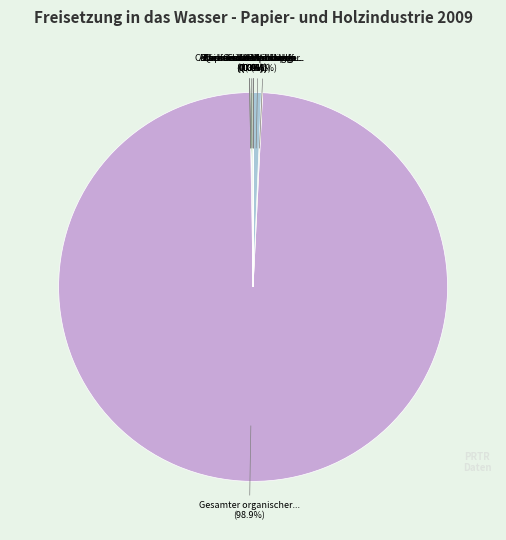

What is the smallest slice in the pie chart?

Chrom und Verbindungen (als Cr)